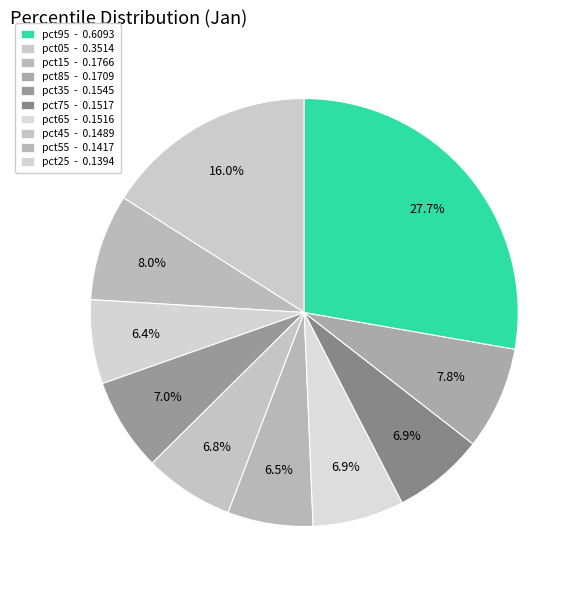

What is the largest slice in the pie chart?

pct95